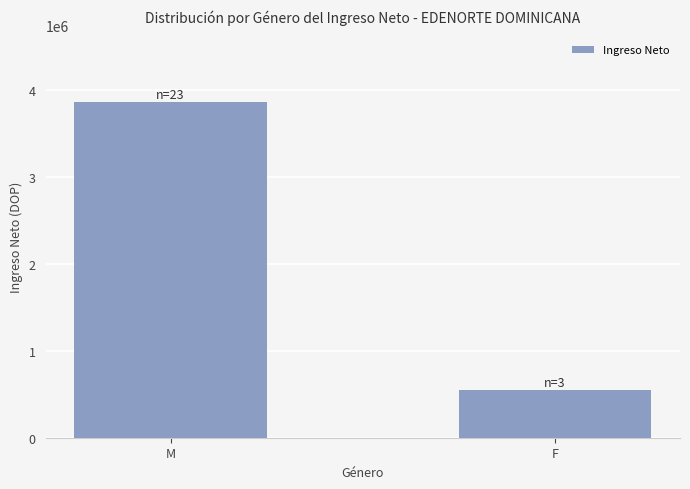

What is the ratio of the value at F to the value at M?

0.1